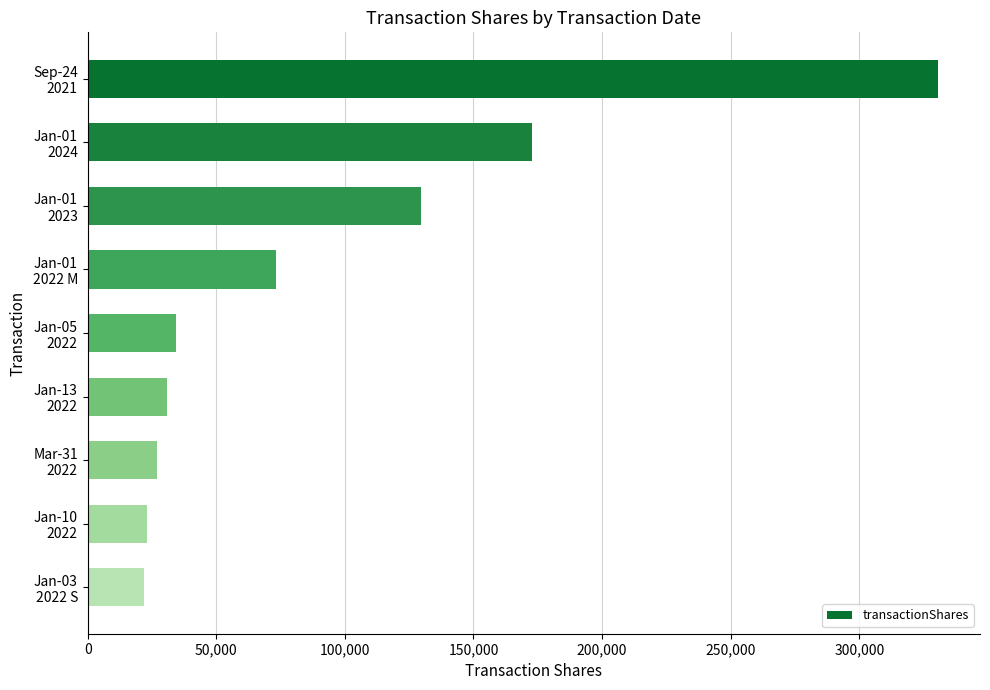

What is the value of the 4th bar from the top?

73262